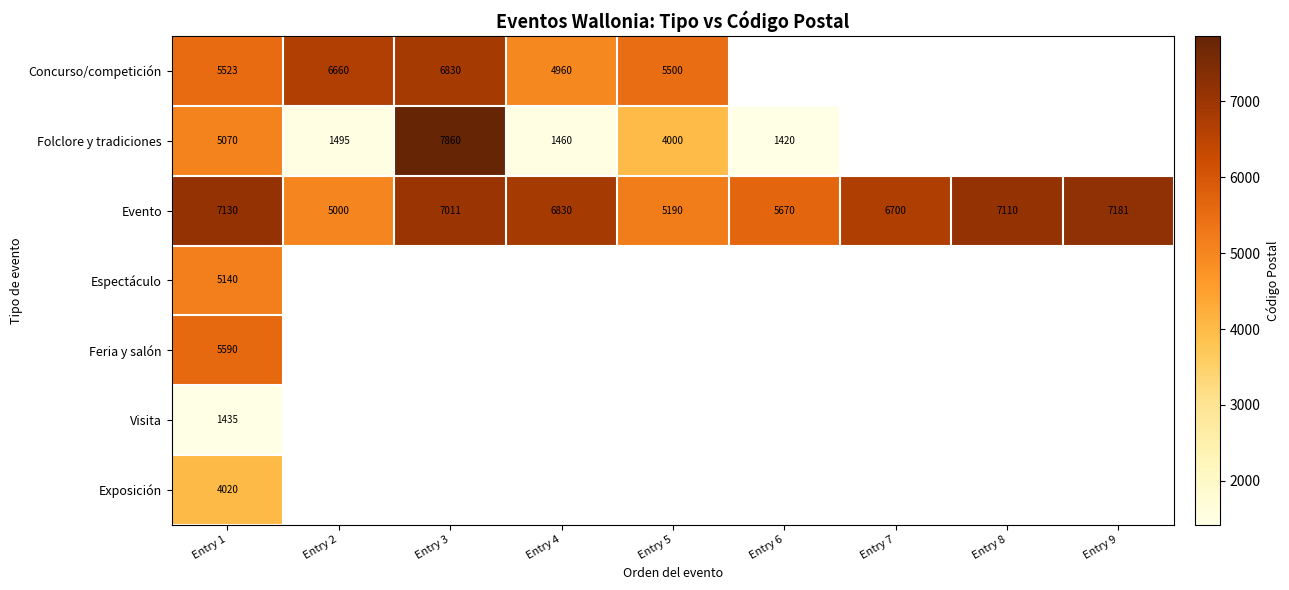

Where is Exposición nearest to the value 4020?

Entry 1